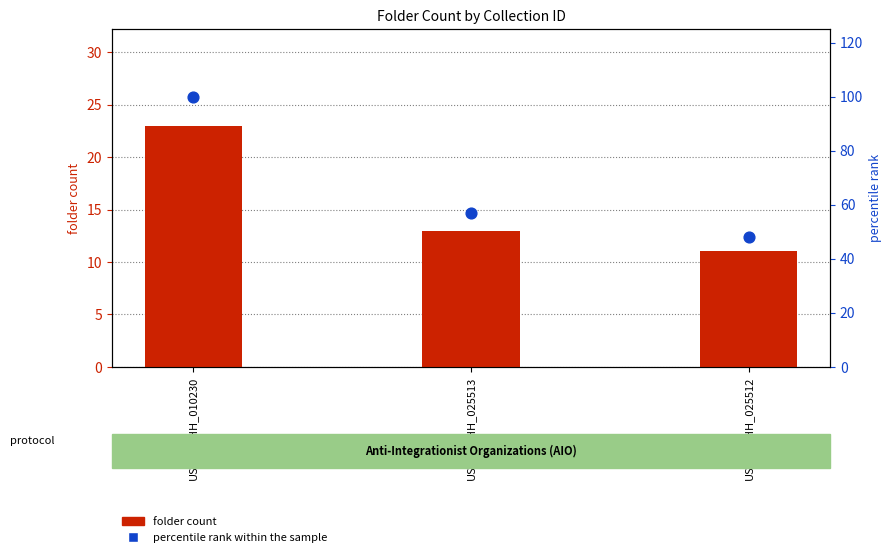

What is the total value across all series at US-RPB-HH_025513?

70